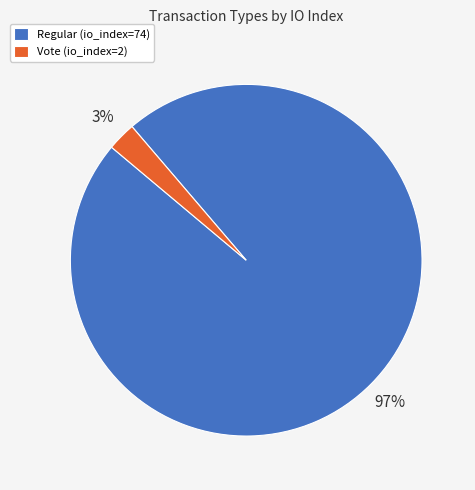

Rank the categories by value from highest to lowest.

Regular (io_index=74), Vote (io_index=2)